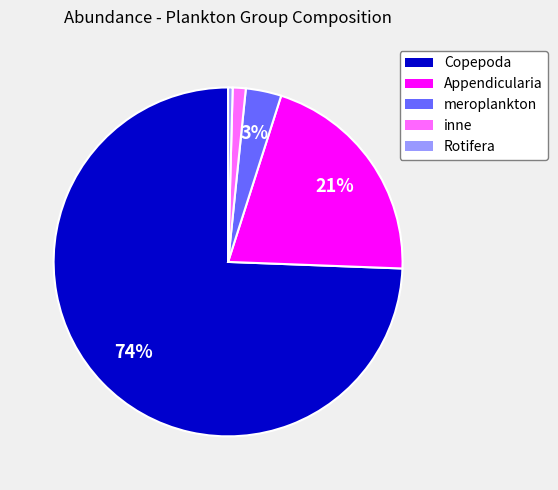

Which category has the smallest portion of the pie?

Rotifera